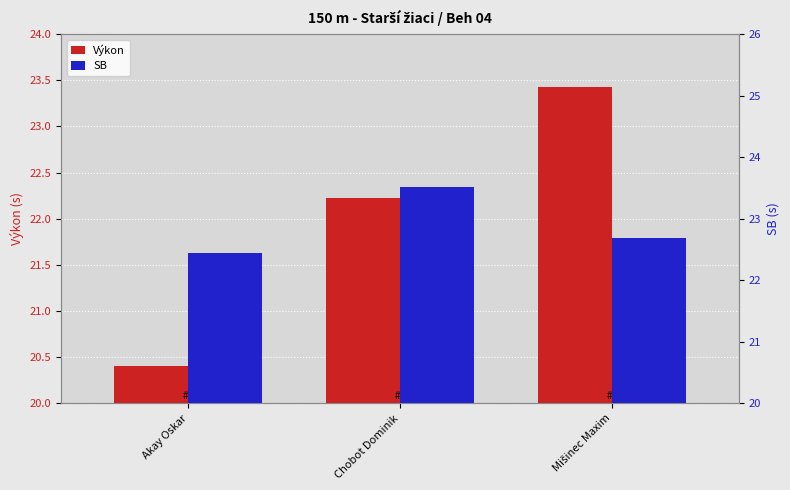

Which label corresponds to the smallest value in the chart?

Akay Oskar